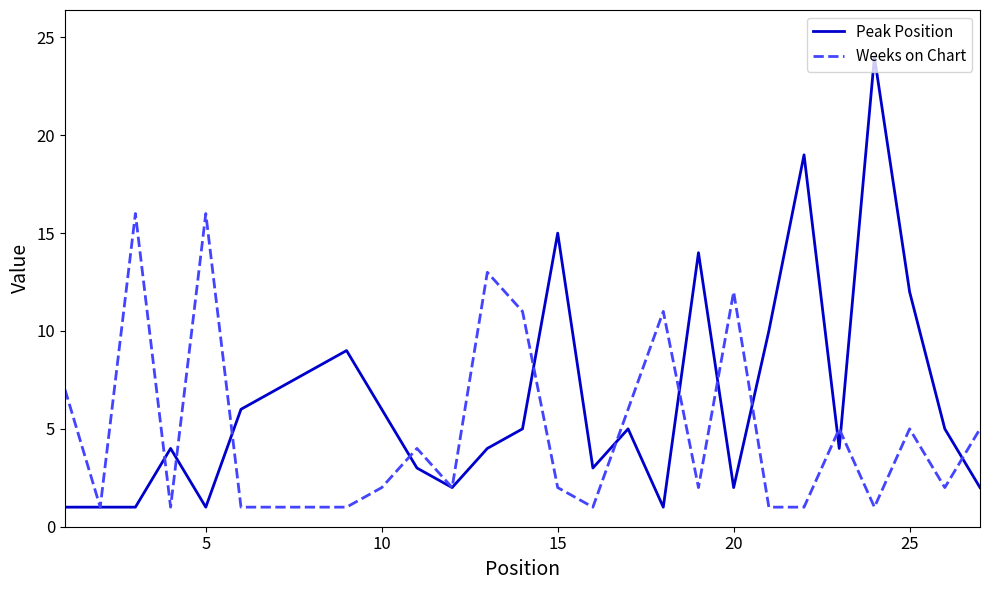

How many values in the Peak Position series are below 5?

13